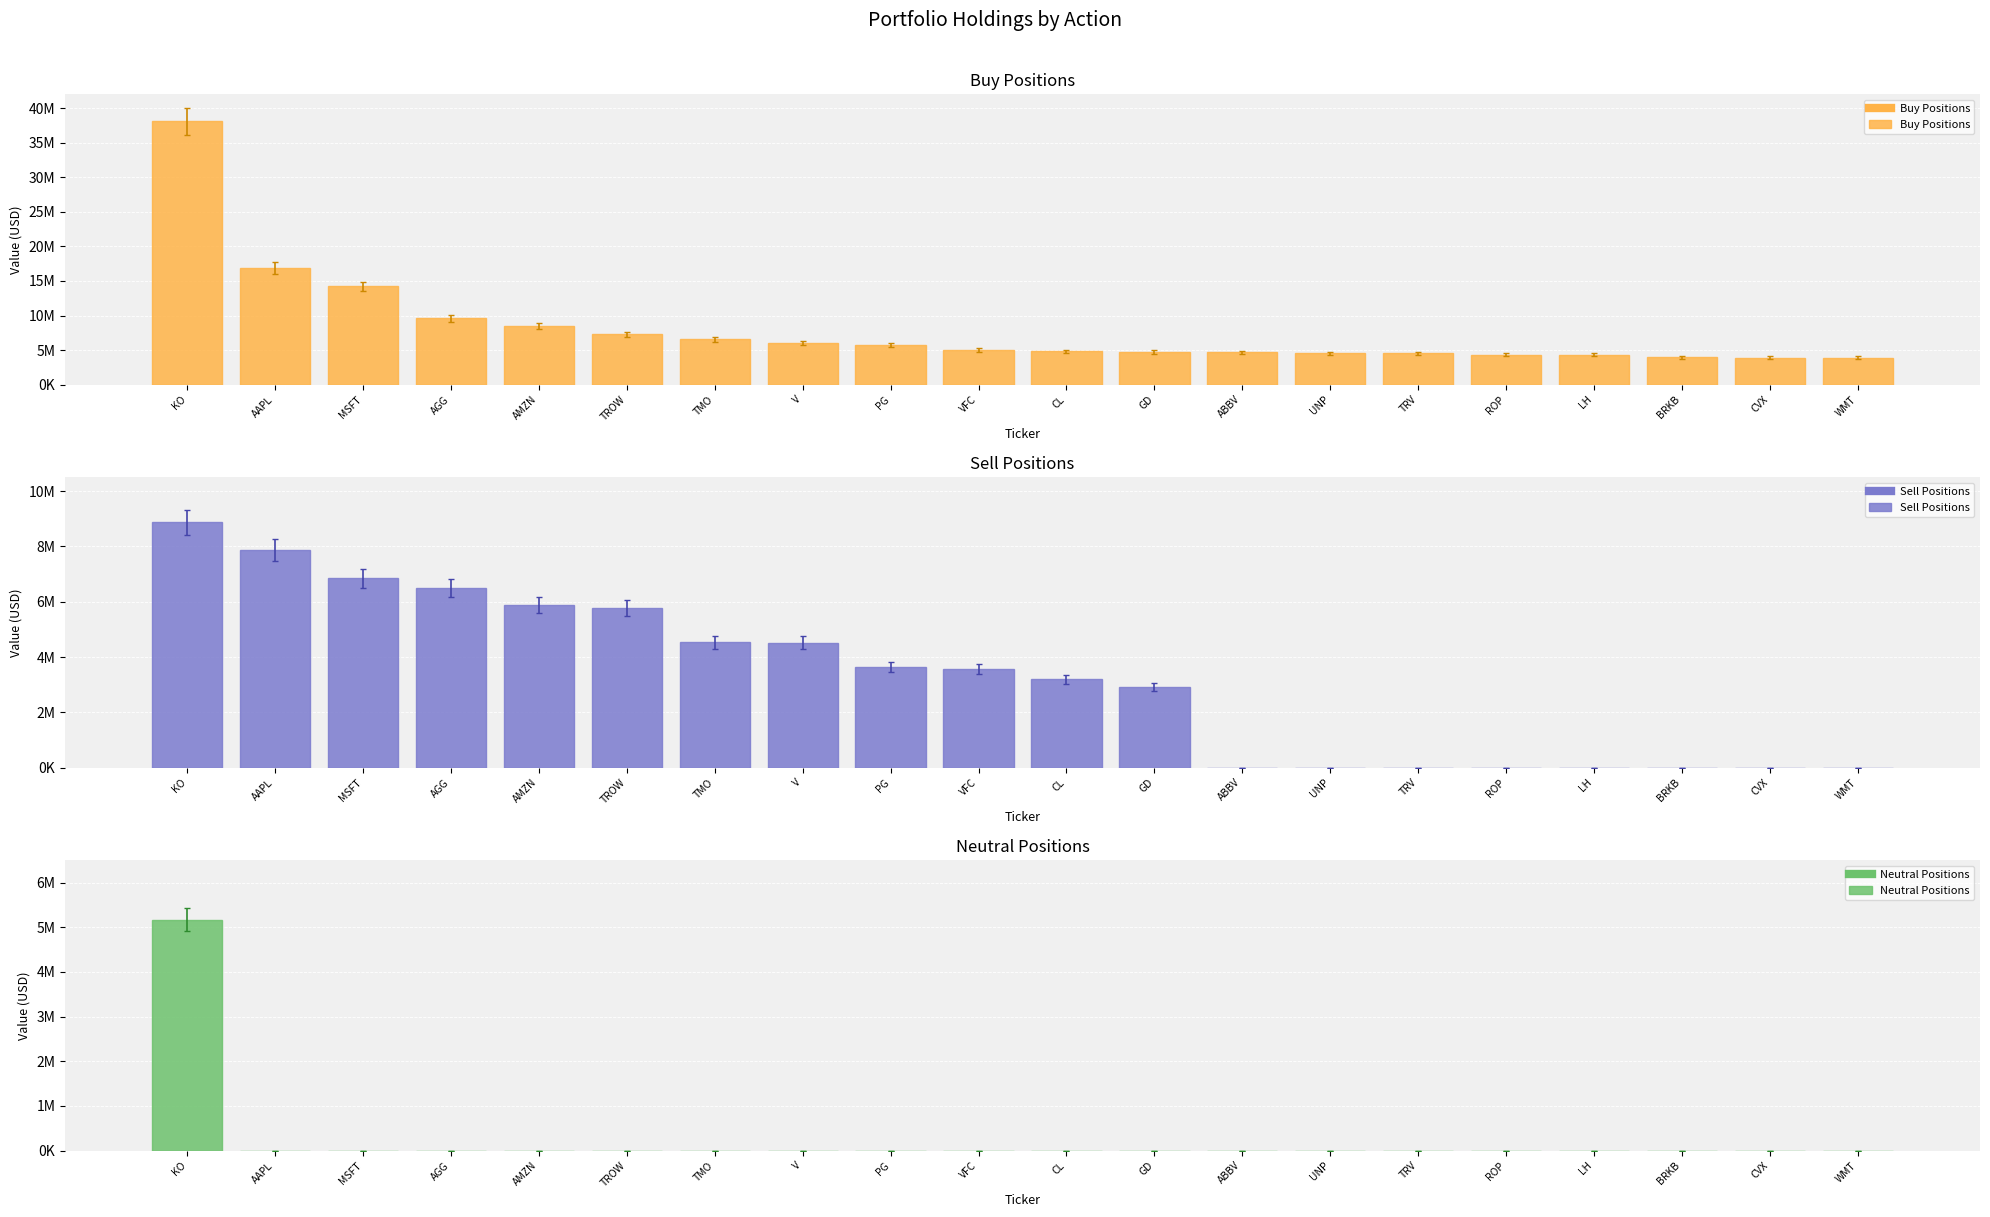

At TROW, list the series in order from smallest to largest.

Neutral Positions, Sell Positions, Buy Positions